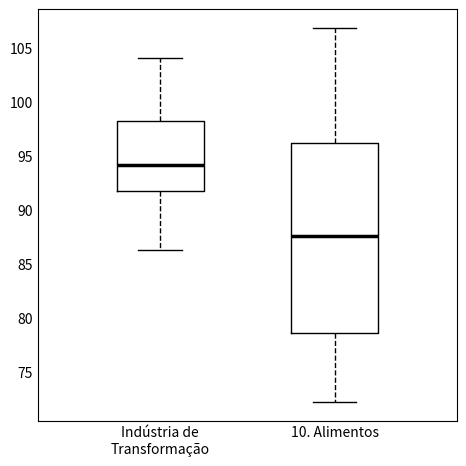

Reading left to right, read every box against the y-axis: the position of its median line, the range the box covers, and the ends of its whiskers. The values are not printed on the chart, so give them approximately, as read against the axis.

Indústria de Transformação: median 94.0, box 92.0 to 98.0, whiskers 86.5 to 104.0
10. Alimentos: median 87.5, box 78.5 to 96.0, whiskers 72.0 to 107.0